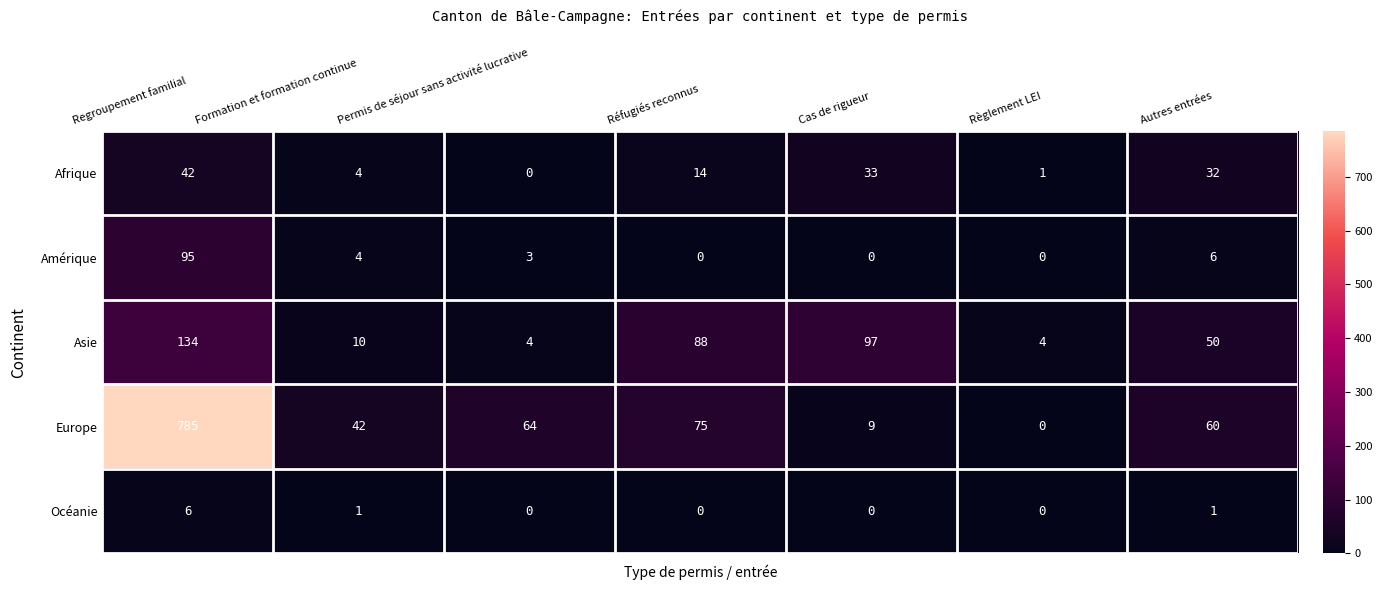

At which category is the sum across all series the highest?

Regroupement familial